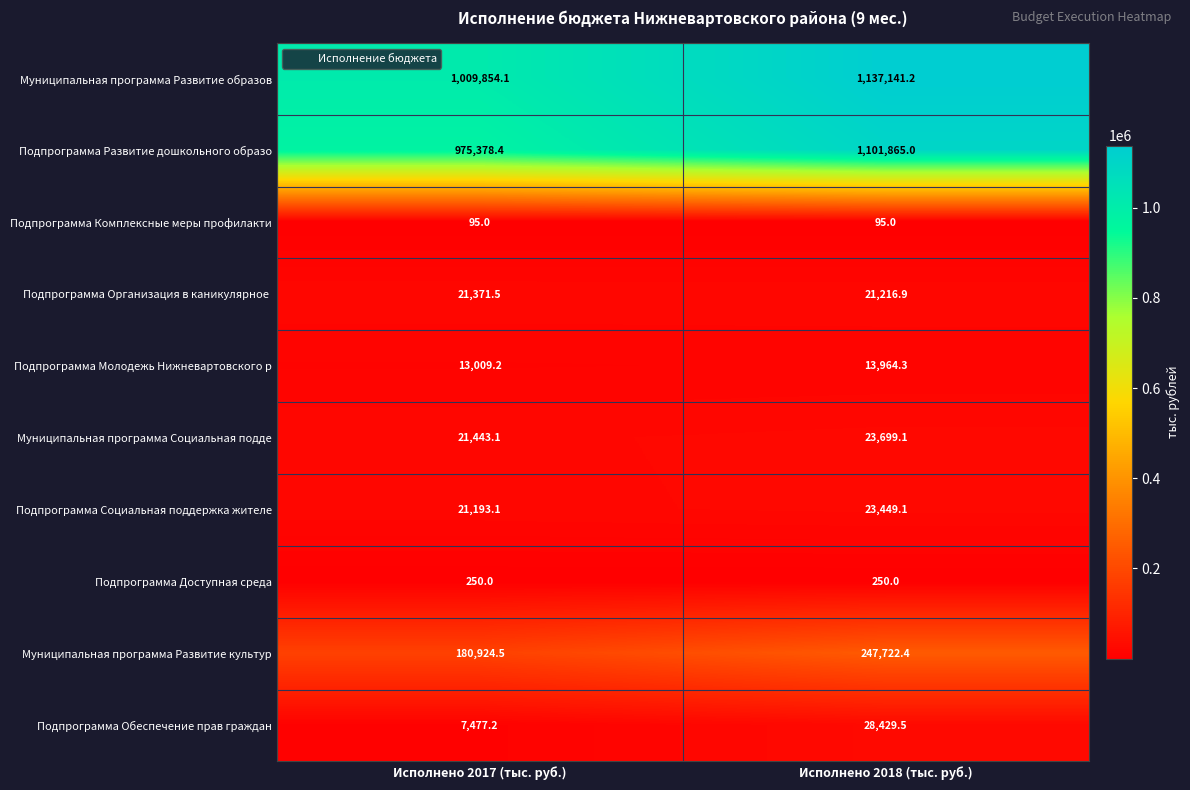

What is the sum of the Подпрограмма Комплексные меры профилакти values at Исполнено 2018 (тыс. руб.) and Исполнено 2017 (тыс. руб.)?

190.0